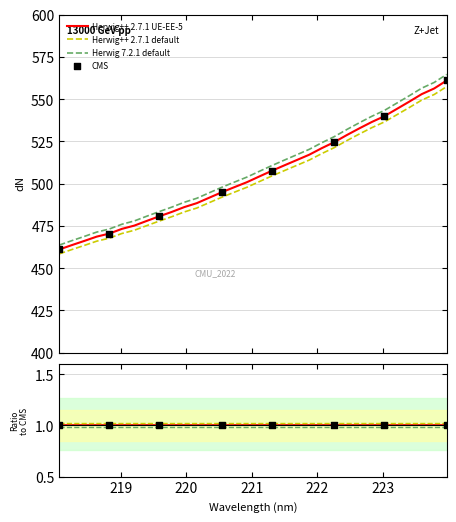

Approximately how many times larger is the value at 223.5987 compared to 221.8812?

1.1